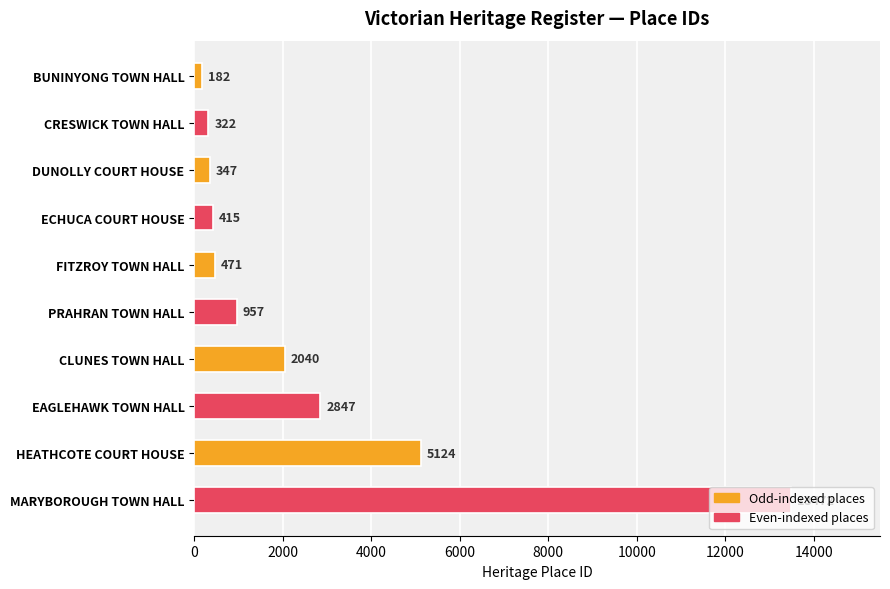

What is the value of the 2nd bar from the top?

322